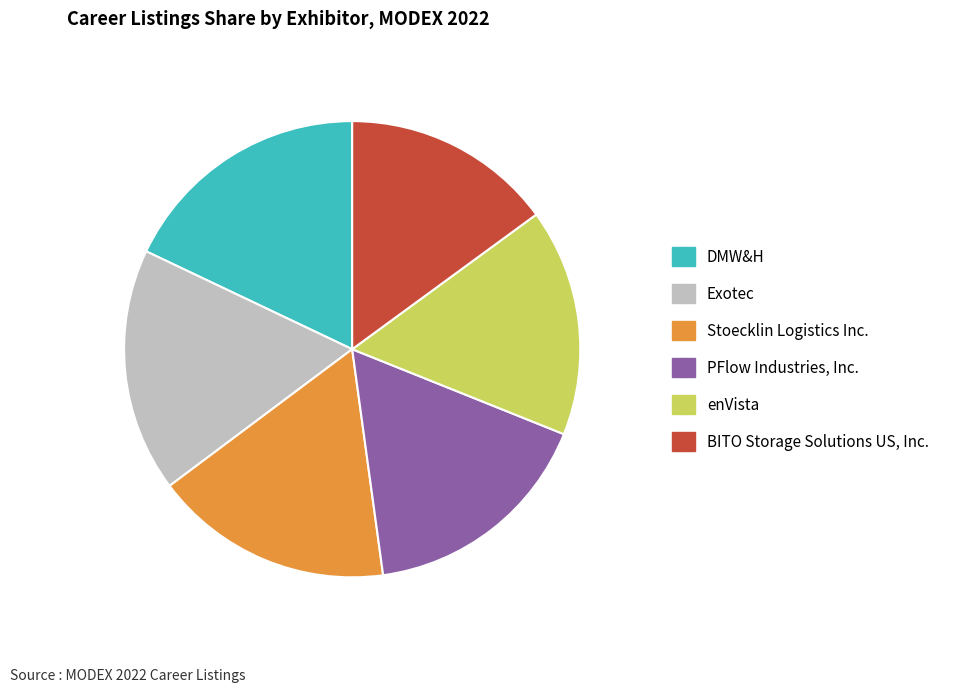

Is enVista the majority of the pie?

No